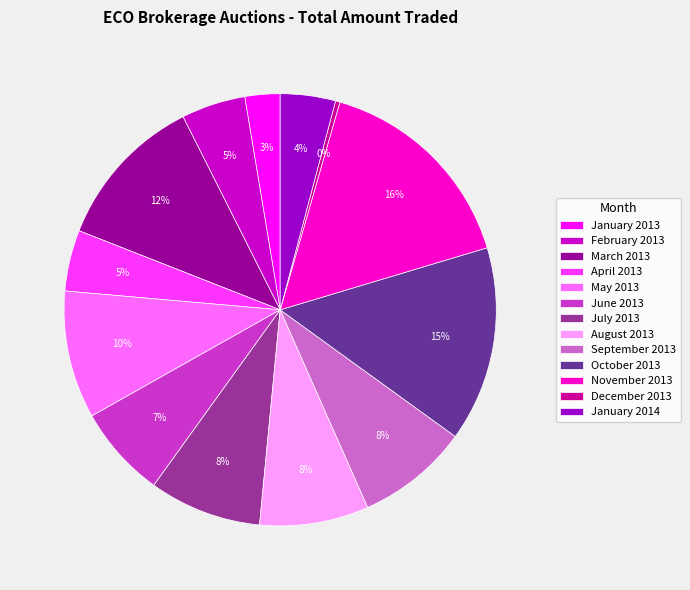

True or false: February 2013 accounts for 5% of the total.

True